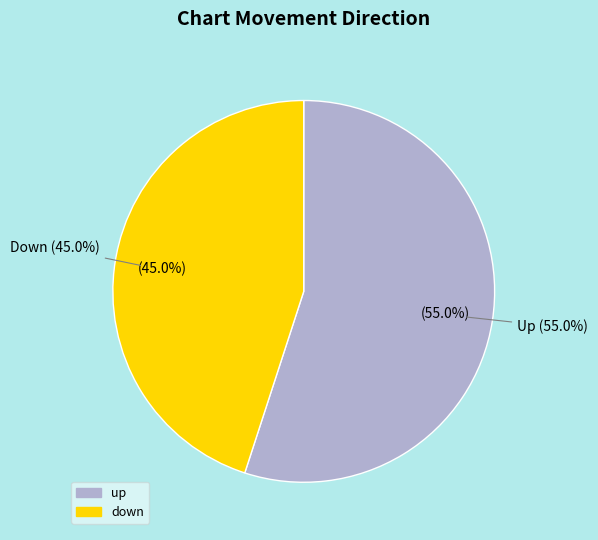

True or false: down accounts for 34% of the total.

False